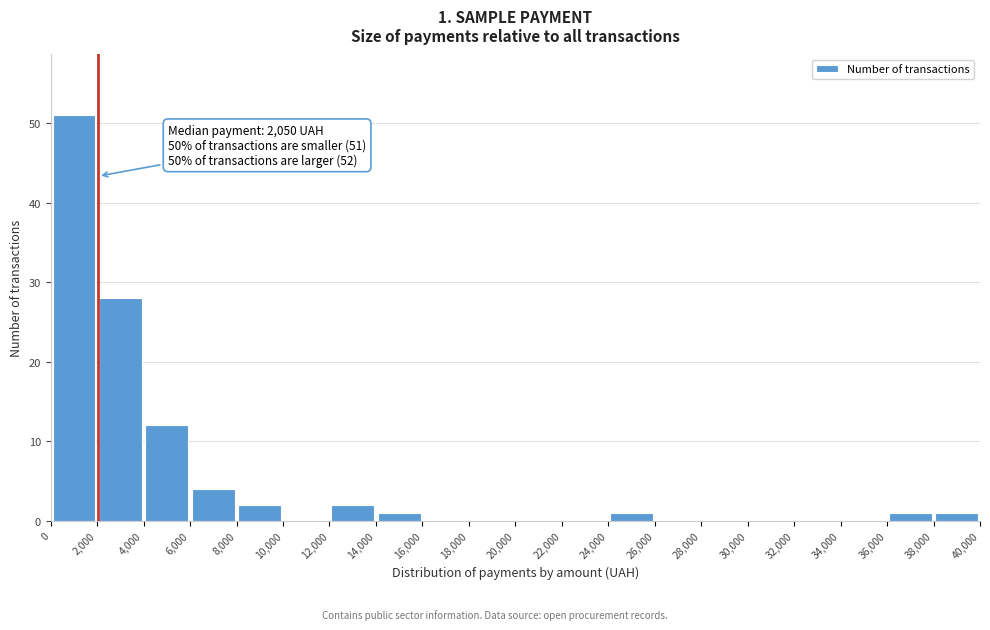

Over which range of the x-axis is the bar tallest?

0 to 2,000